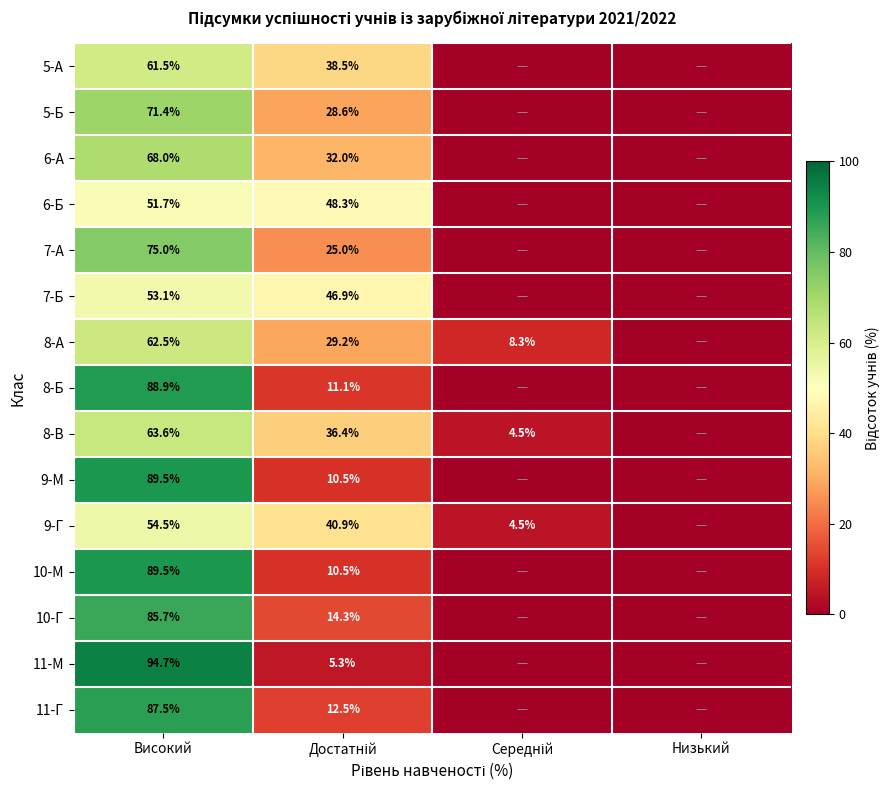

Is it true that 7-Б equals 77.0 at Високий?

False